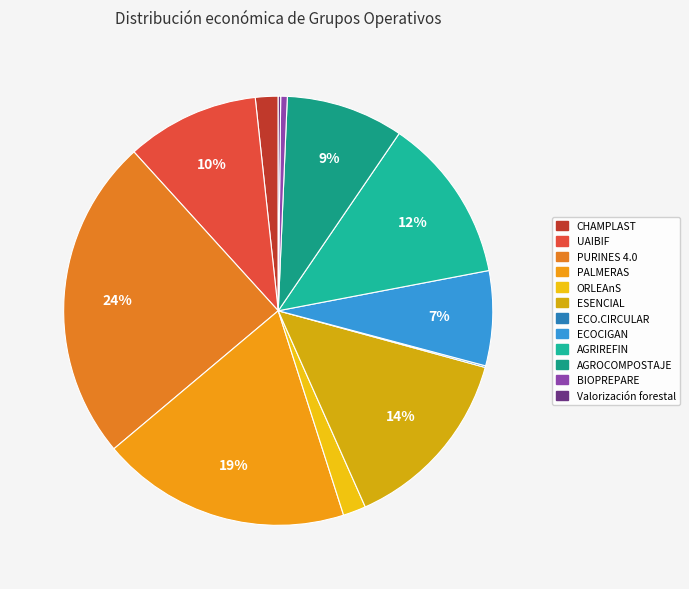

Which category has the smallest portion of the pie?

ECO.CIRCULAR